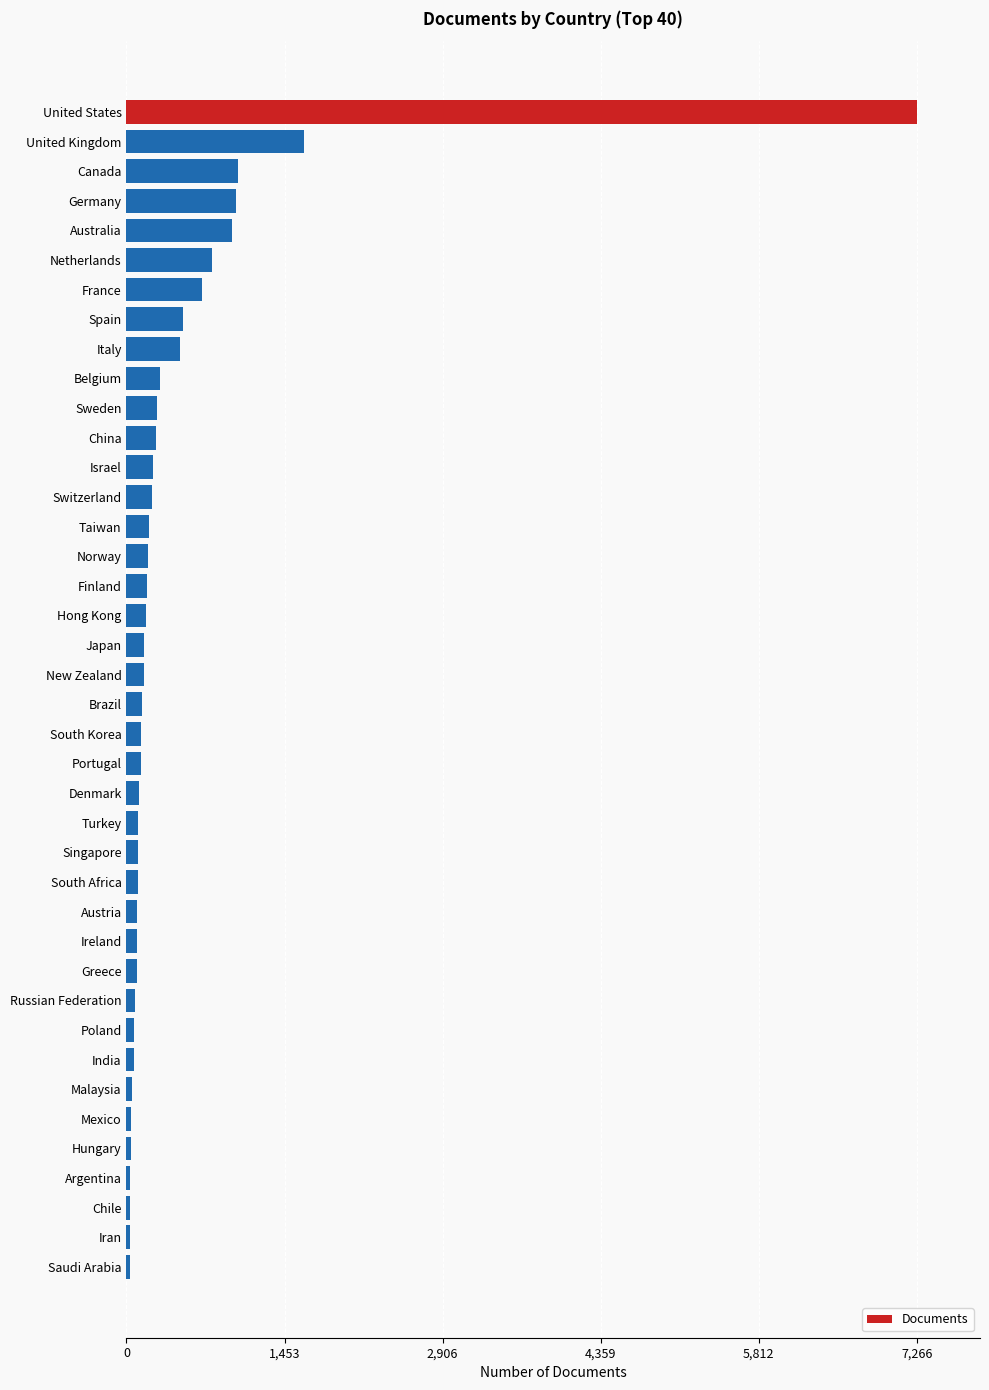

Where is the data nearest to the value 3647?

United Kingdom